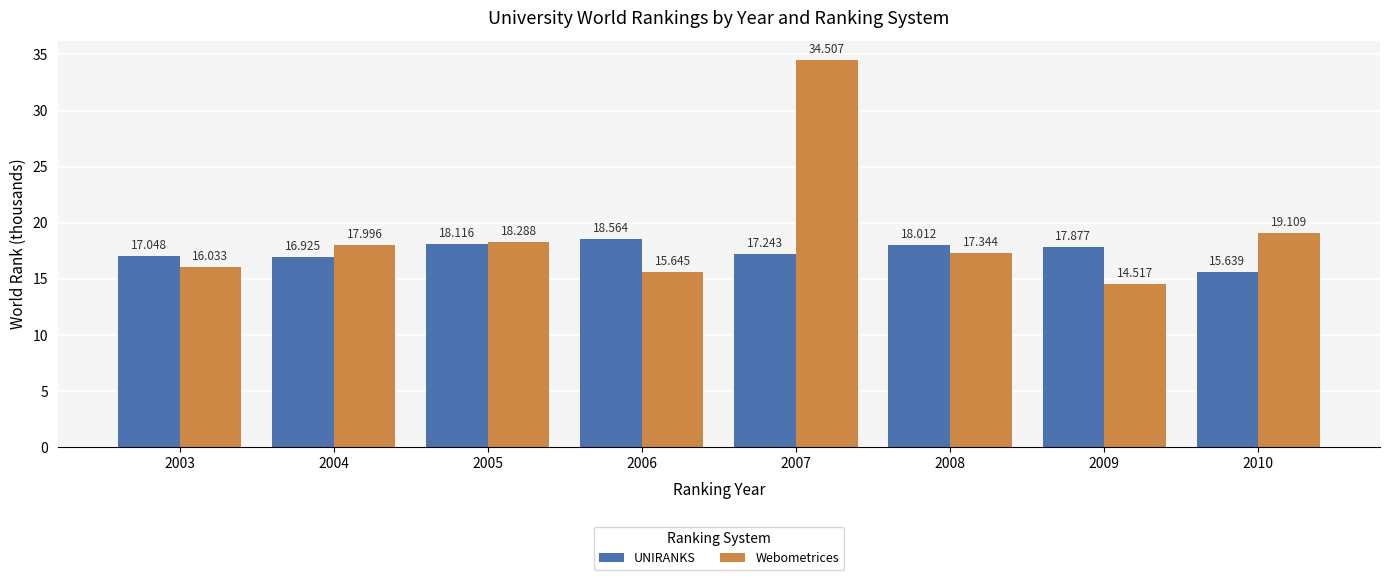

At which label is UNIRANKS closest to 17?

2003